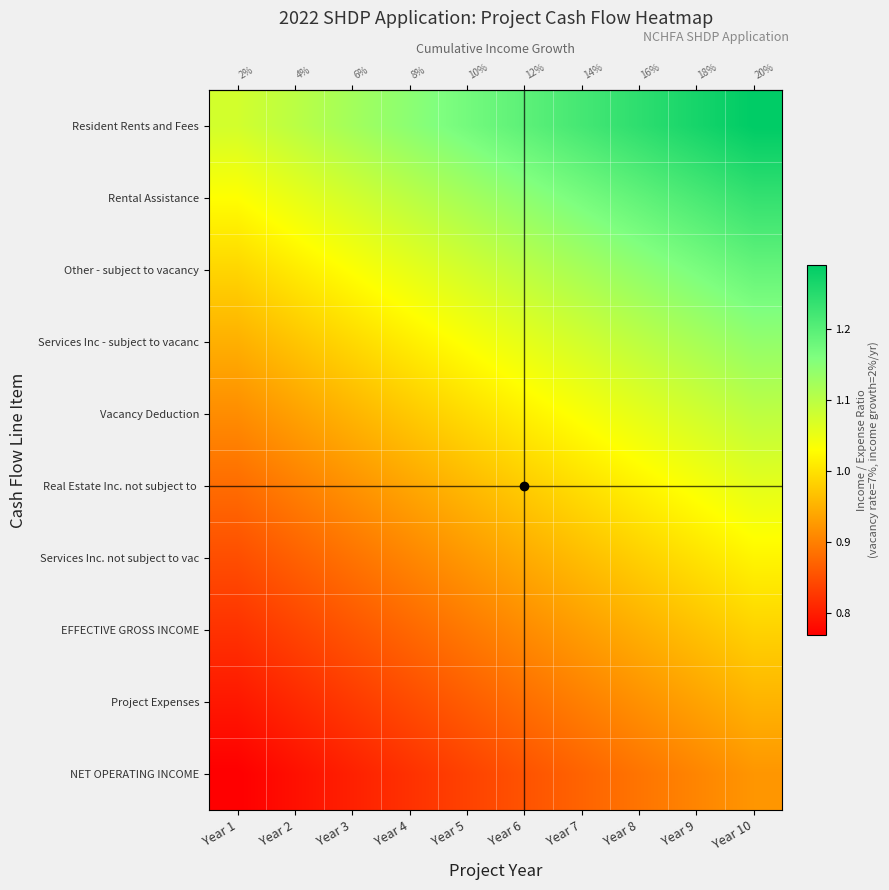

Between Year 10 and Year 2, which is larger?

Year 10